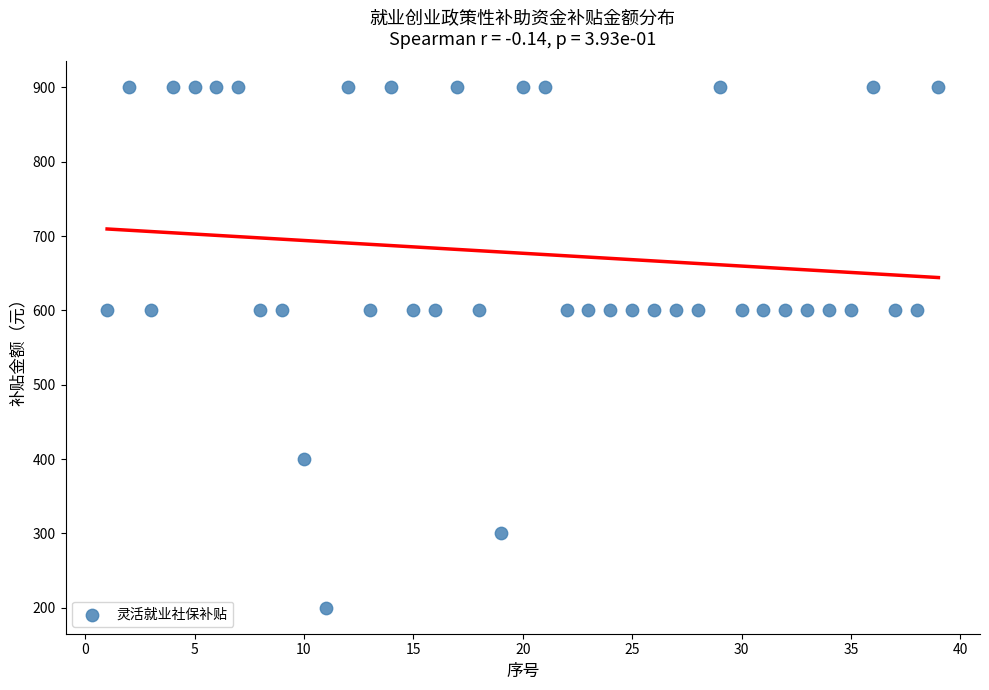

What is the range of X values (max minus min)?

38